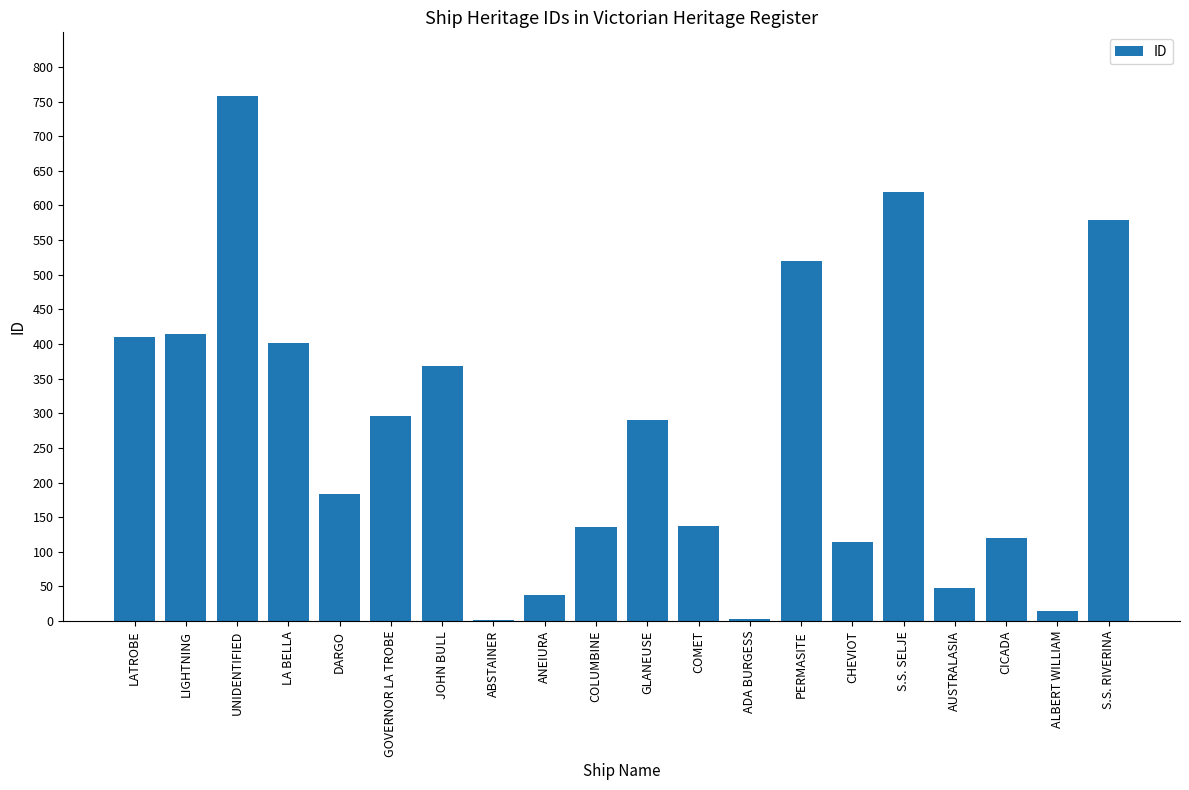

Which label corresponds to the largest value in the chart?

UNIDENTIFIED